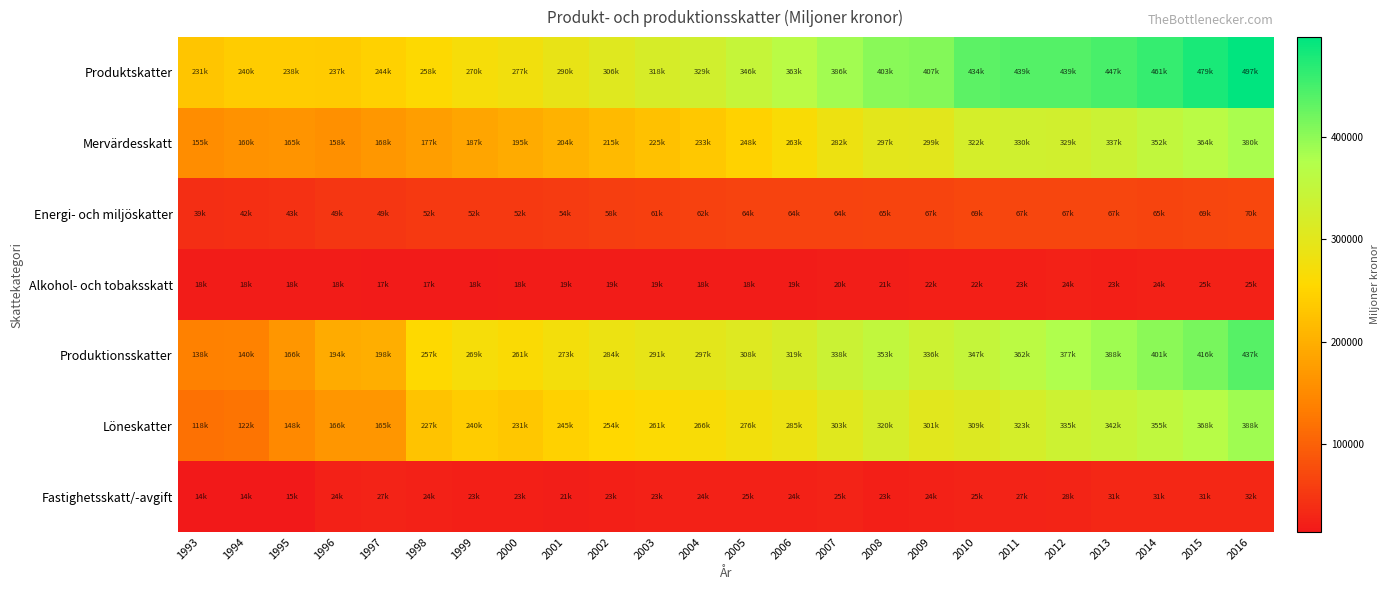

Reading left to right, list all the values displayed in this chart.

Produktskatter: 1993=231036	1994=240525	1995=238946	1996=237382	1997=244718	1998=258662	1999=270303	2000=277436	2001=290489	2002=306181	2003=318732	2004=329123	2005=346236	2006=363614	2007=386323	2008=403111	2009=407515	2010=434216	2011=439703	2012=439371	2013=447519	2014=461393	2015=479389	2016=497424
Mervärdesskatt: 1993=155184	1994=160276	1995=165310	1996=158051	1997=168199	1998=177431	1999=187722	2000=195203	2001=204529	2002=215697	2003=225145	2004=233966	2005=248202	2006=263818	2007=282585	2008=297504	2009=299452	2010=322603	2011=330770	2012=329311	2013=337823	2014=352208	2015=364839	2016=380629
Energi- och miljöskatter: 1993=39255	1994=42235	1995=43530	1996=49998	1997=49611	1998=52907	1999=52947	2000=52199	2001=54346	2002=58057	2003=61095	2004=62450	2005=64482	2006=64026	2007=64715	2008=65378	2009=67237	2010=69775	2011=67269	2012=67962	2013=67527	2014=65661	2015=69009	2016=70414
Alkohol- och tobaksskatt: 1993=18356	1994=18555	1995=18730	1996=18890	1997=17334	1998=17420	1999=18143	2000=18549	2001=19040	2002=19587	2003=19180	2004=18306	2005=18497	2006=19303	2007=20765	2008=21311	2009=22760	2010=22720	2011=23473	2012=24130	2013=23347	2014=24122	2015=25483	2016=25556
Produktionsskatter: 1993=138889	1994=140140	1995=166014	1996=194600	1997=198314	1998=257488	1999=269639	2000=261944	2001=273673	2002=284649	2003=291807	2004=297527	2005=308432	2006=319592	2007=338351	2008=353716	2009=336753	2010=347647	2011=362198	2012=377362	2013=388673	2014=401634	2015=416172	2016=437497
Löneskatter: 1993=118954	1994=122820	1995=148384	1996=166353	1997=165974	1998=227048	1999=240484	2000=231415	2001=245769	2002=254803	2003=261459	2004=266649	2005=276159	2006=285673	2007=303561	2008=320300	2009=301964	2010=309833	2011=323072	2012=335220	2013=342985	2014=355369	2015=368454	2016=388168
Fastighetsskatt/-avgift: 1993=14420	1994=14928	1995=15264	1996=24028	1997=27110	1998=24813	1999=23330	2000=23264	2001=21196	2002=23522	2003=23964	2004=24343	2005=25108	2006=24948	2007=25935	2008=23563	2009=24932	2010=25988	2011=27152	2012=28692	2013=31452	2014=31597	2015=31966	2016=32883